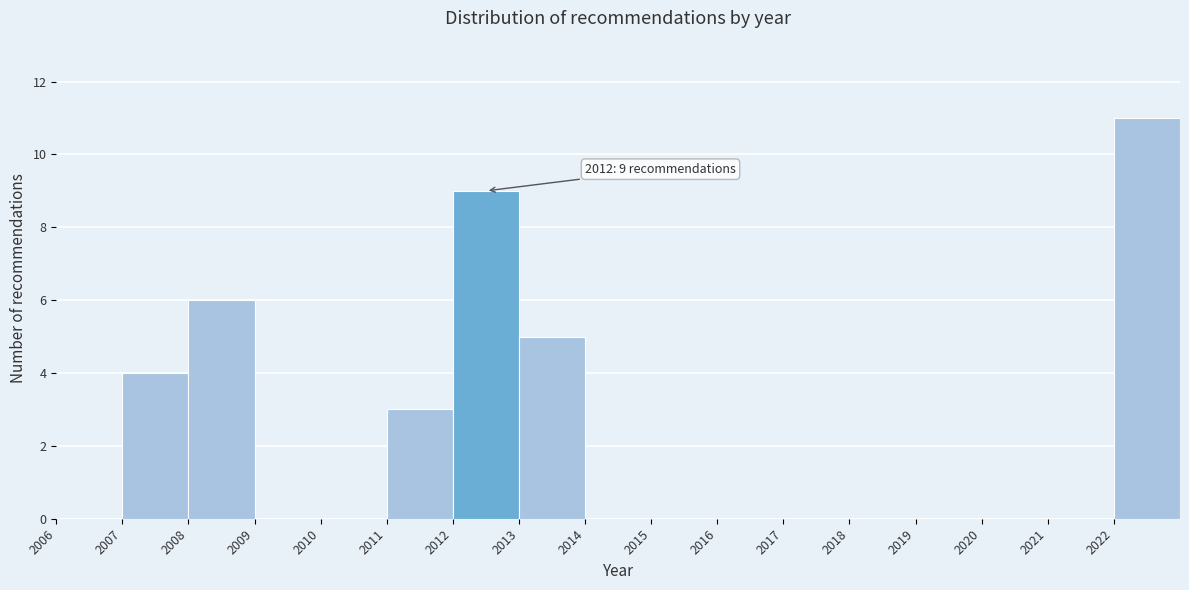

Over which range of the x-axis is the bar tallest?

2022 to 2023